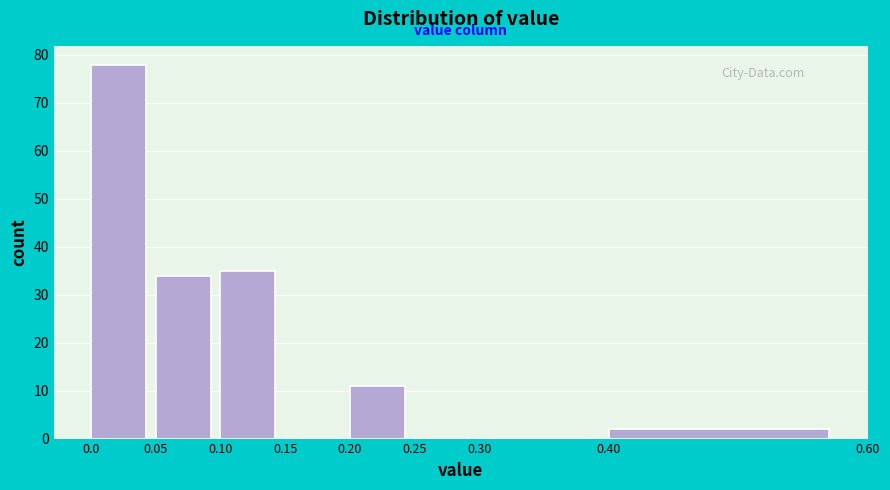

How tall is the bar that spans 0.05 to 0.10 on the x-axis? The values are not printed on the chart, so give them approximately, as read against the axis.

34